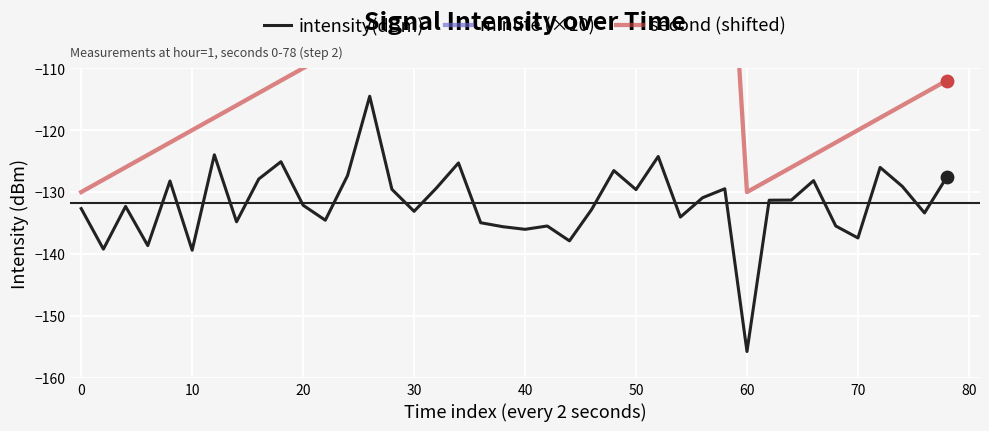

Which series reaches the minimum Y coordinate?

intensity(dBm)